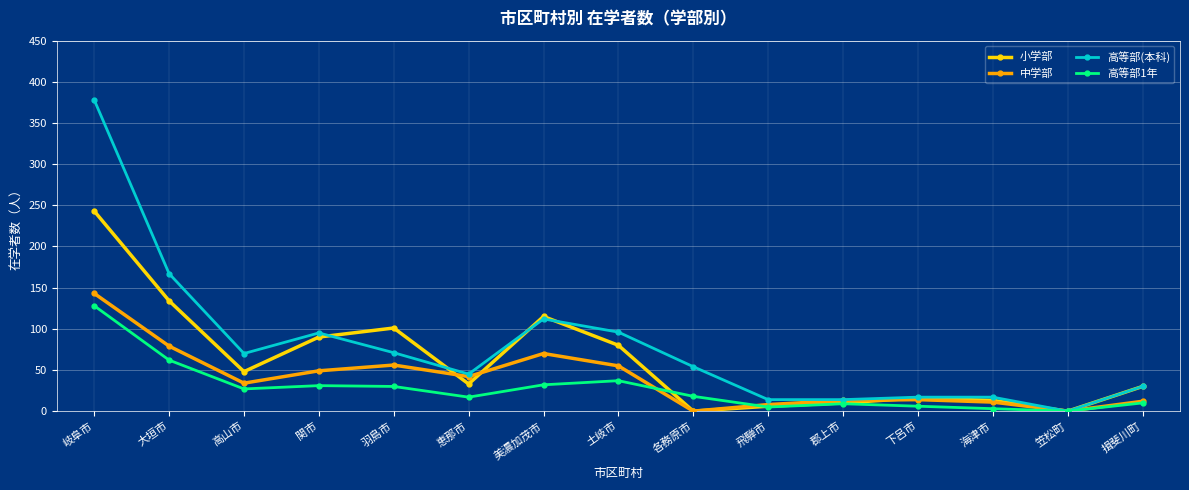

What position from the right is 各務原市?

7